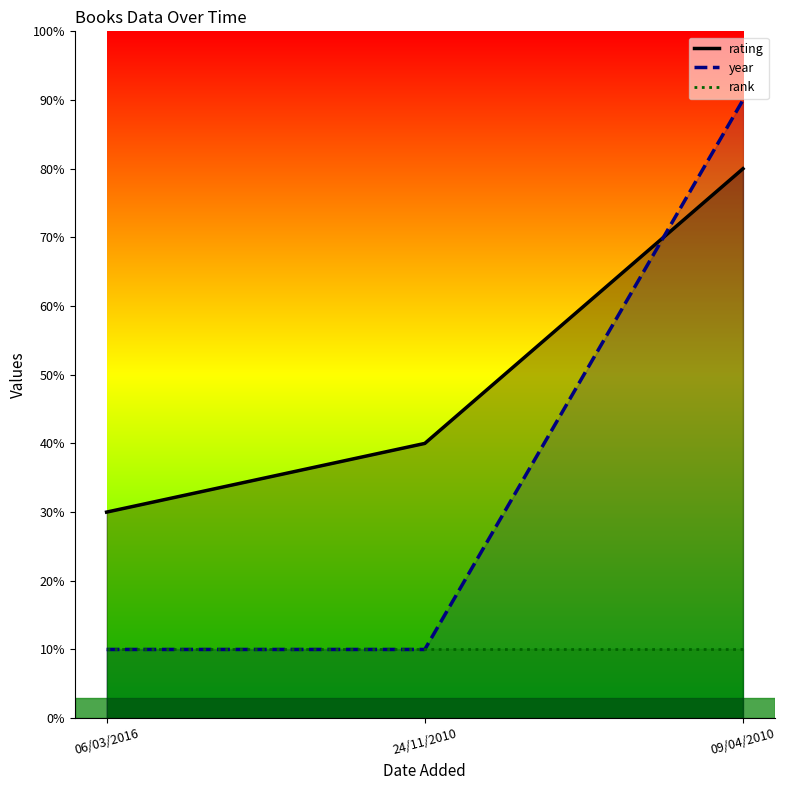

At which category is the sum across all series the highest?

09/04/2010